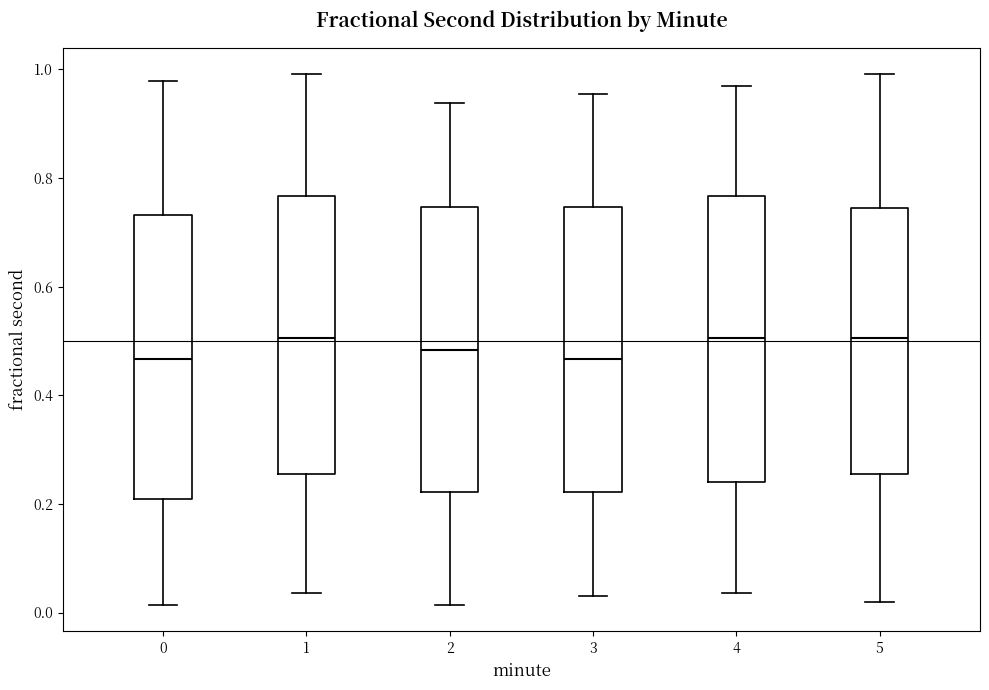

Where does the median line of the box at x = 3 sit on the y-axis? The values are not printed on the chart, so give them approximately, as read against the axis.

0.46